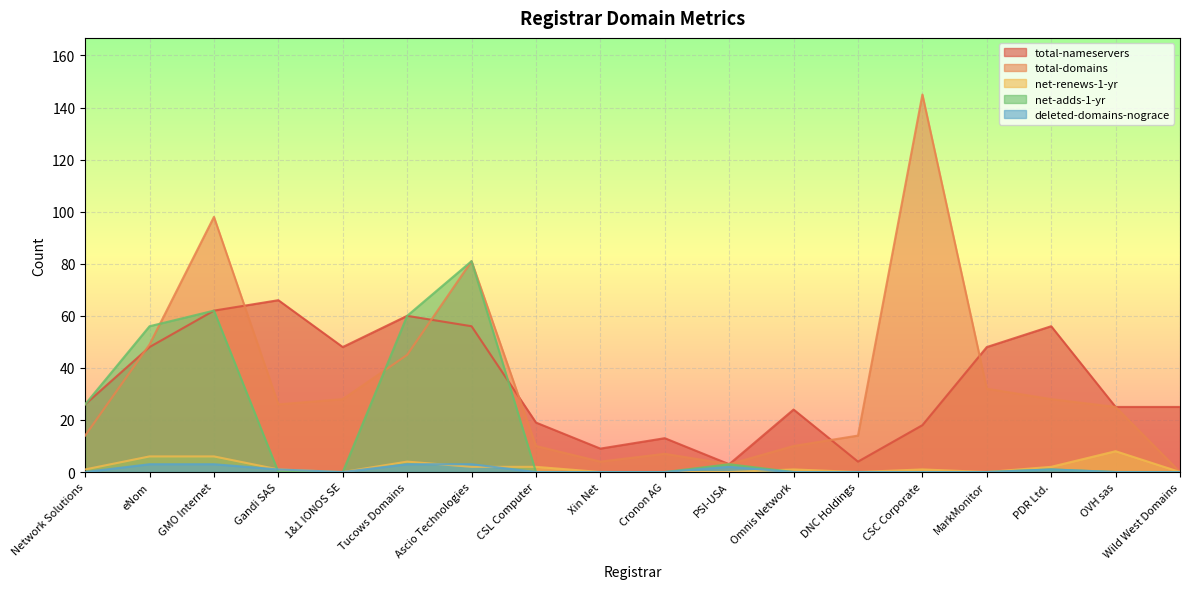

The value of net-adds-1-yr at PDR Ltd. is 0. True or false?

False